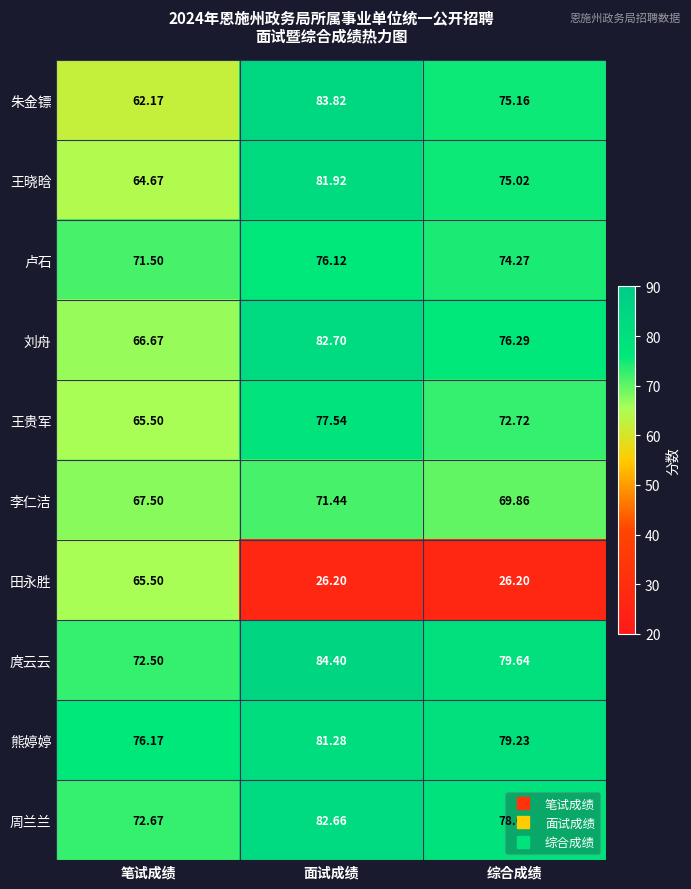

What is the minimum value shown in the chart?

26.2